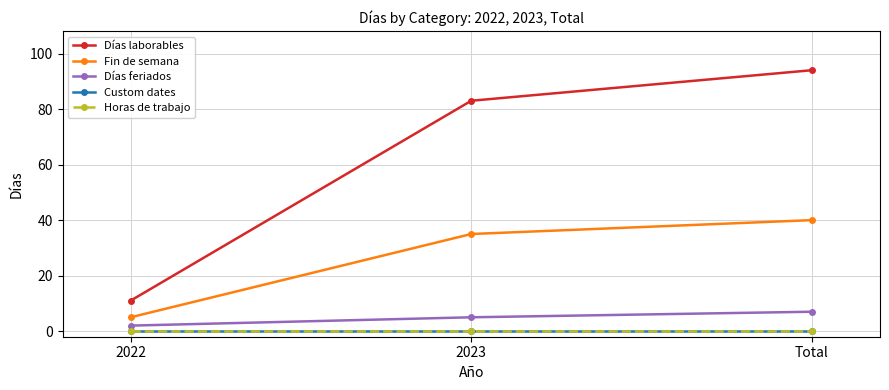

Is this an area chart (filled region under the line)?

No